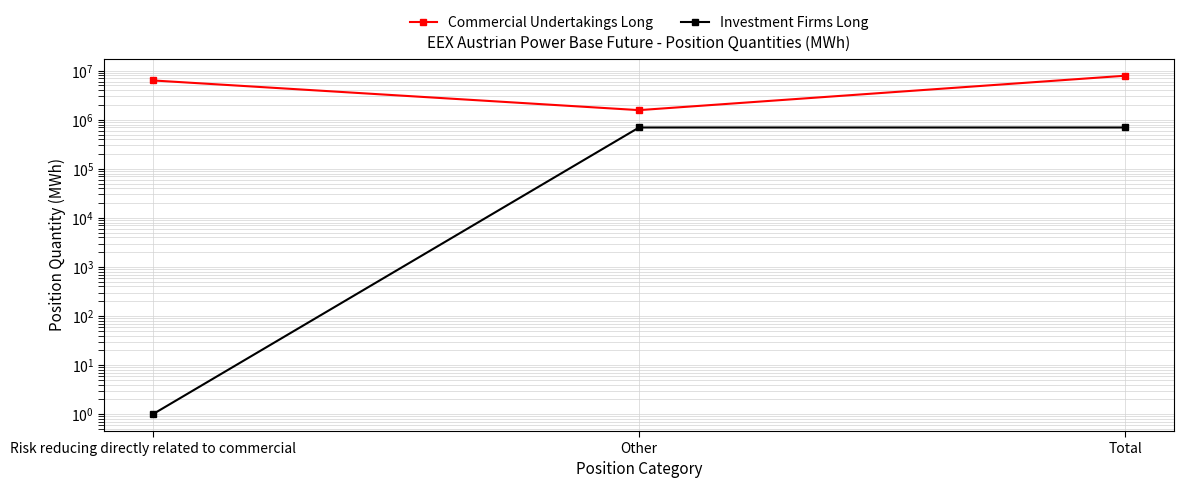

List the labels in order of Commercial Undertakings Long value, smallest first.

Other, Risk reducing directly related to commercial, Total